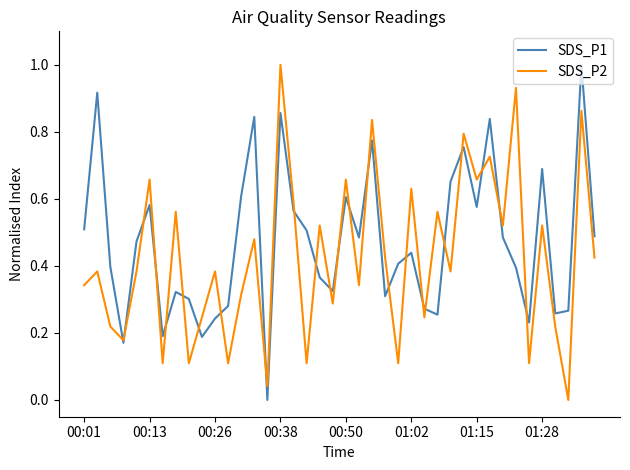

Which series has the largest total across all categories?

SDS_P1